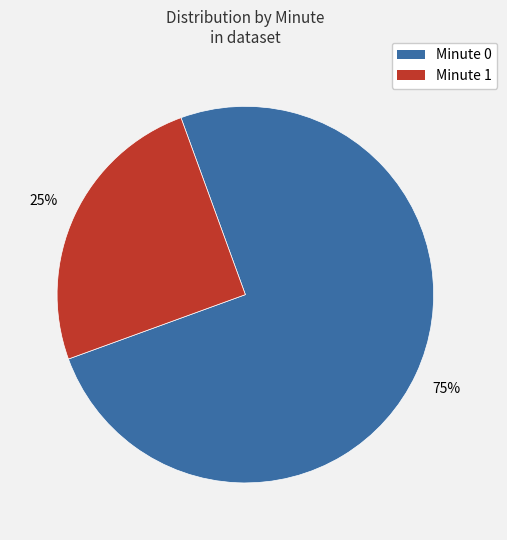

Does any single category account for the majority?

Yes